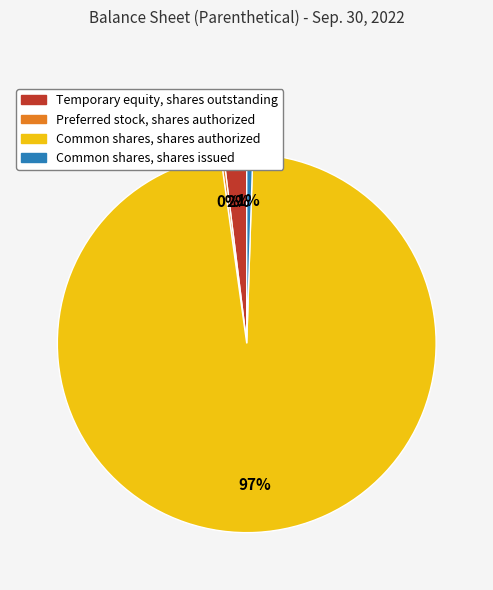

True or false: Temporary equity, shares outstanding accounts for 13% of the total.

False